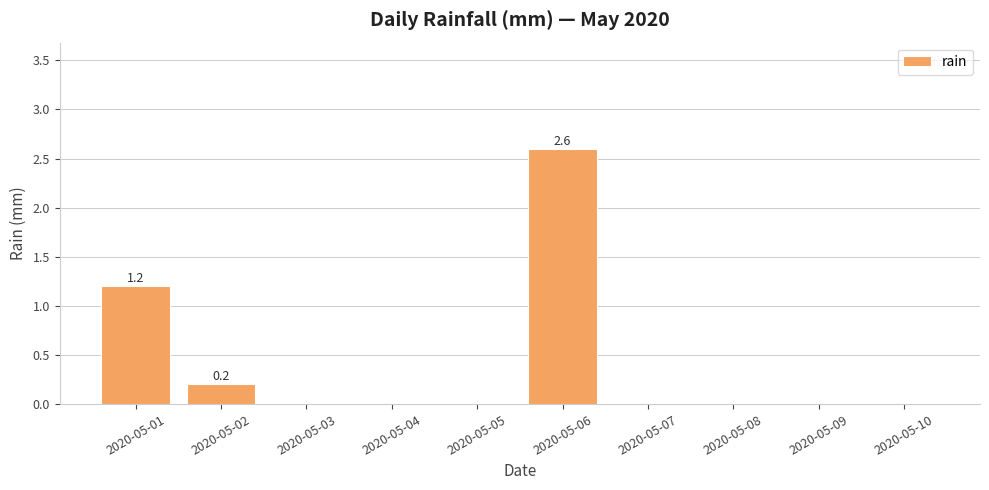

True or false: the data shows 0.0 at 2020-05-04.

True